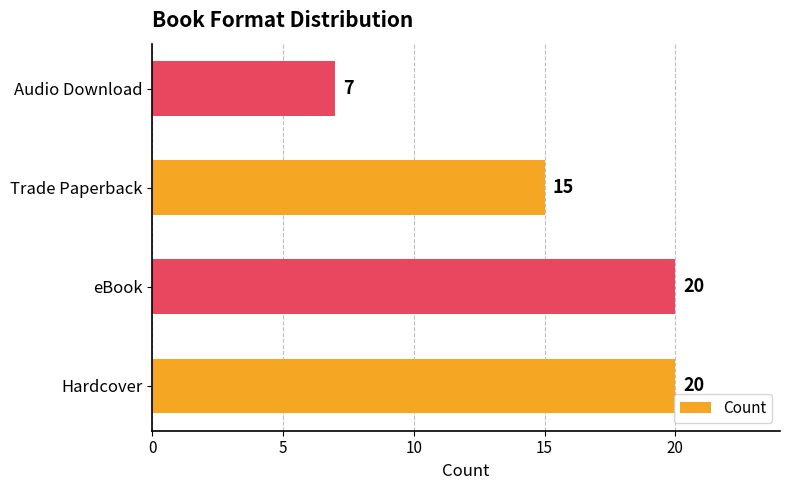

What is the difference between the maximum and minimum values?

13